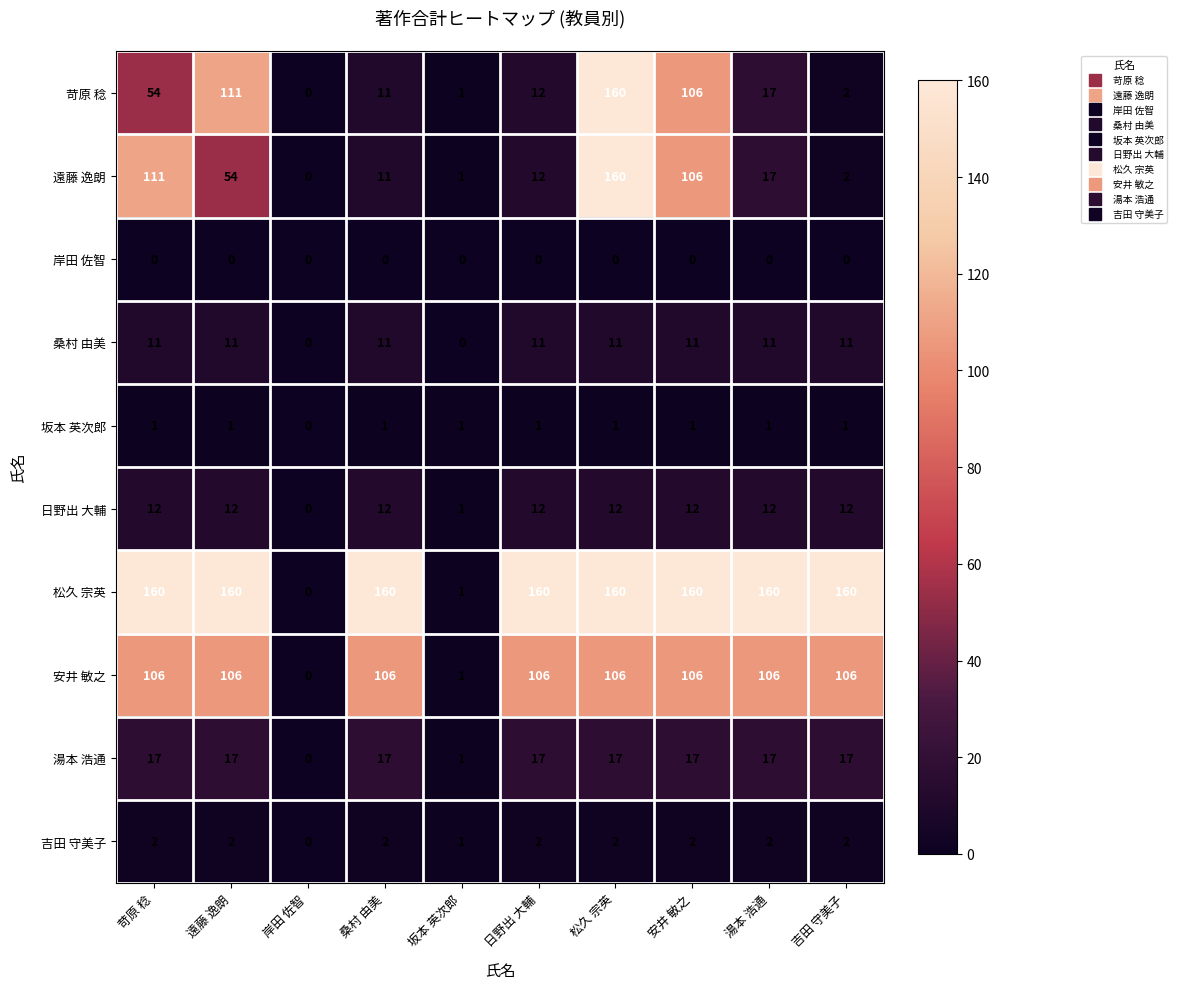

True or false: 吉田 守美子 has a value of 2 at 遠藤 逸朗.

True